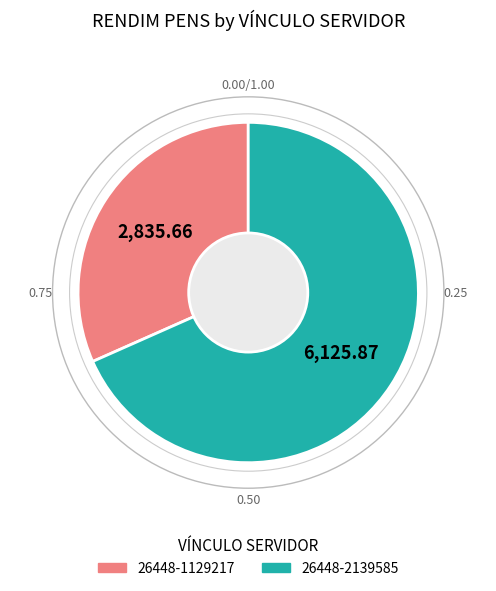

Which slice is the largest?

26448-2139585